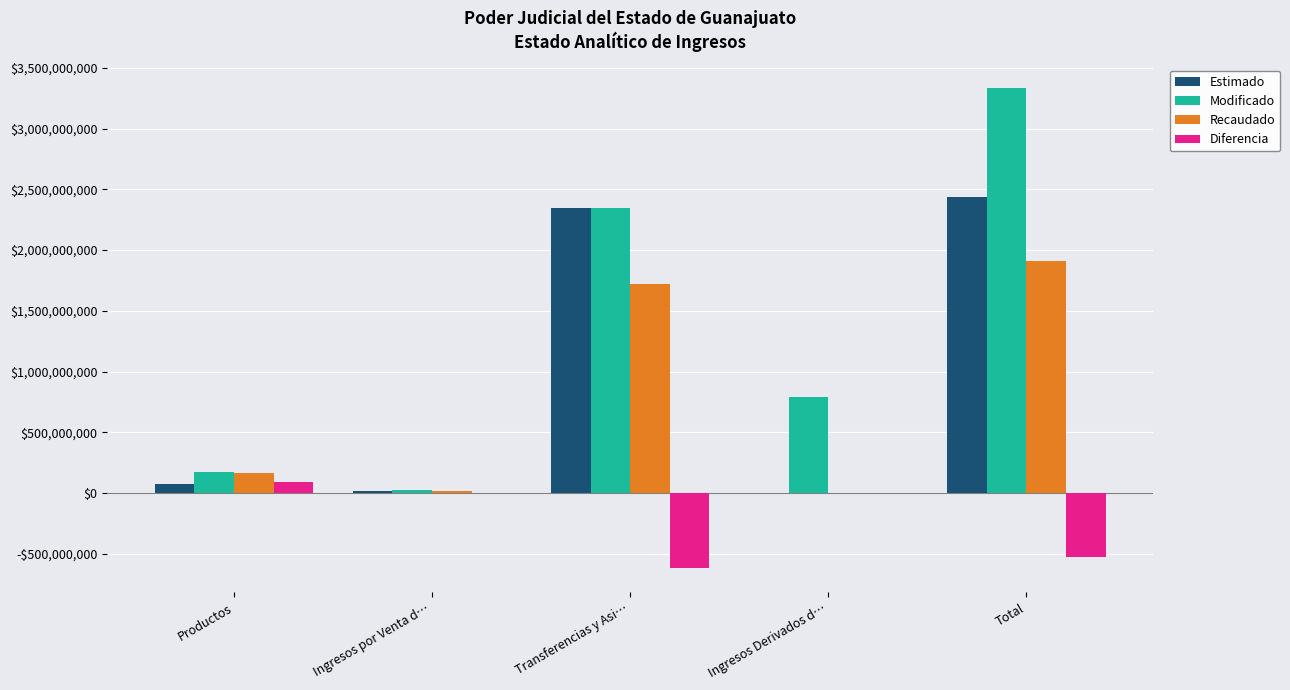

What is the average value of the Estimado series?

975732430.0